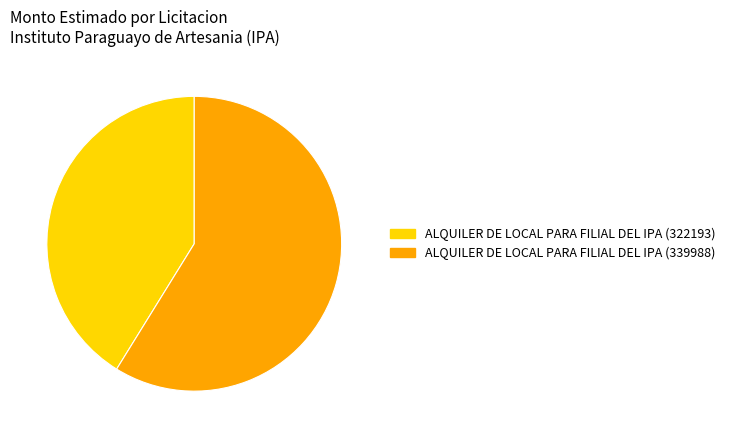

Combined, do ALQUILER DE LOCAL PARA FILIAL DEL IPA (322193) and ALQUILER DE LOCAL PARA FILIAL DEL IPA (339988) account for over 50%?

Yes